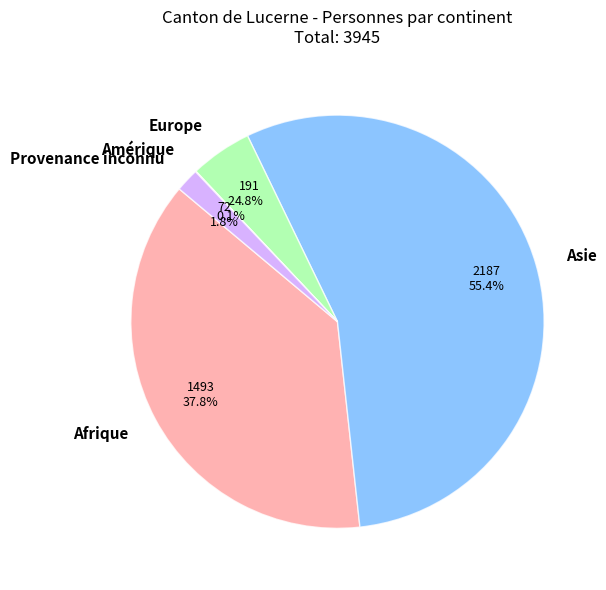

Which has a higher value, Provenance inconnu or Afrique?

Afrique